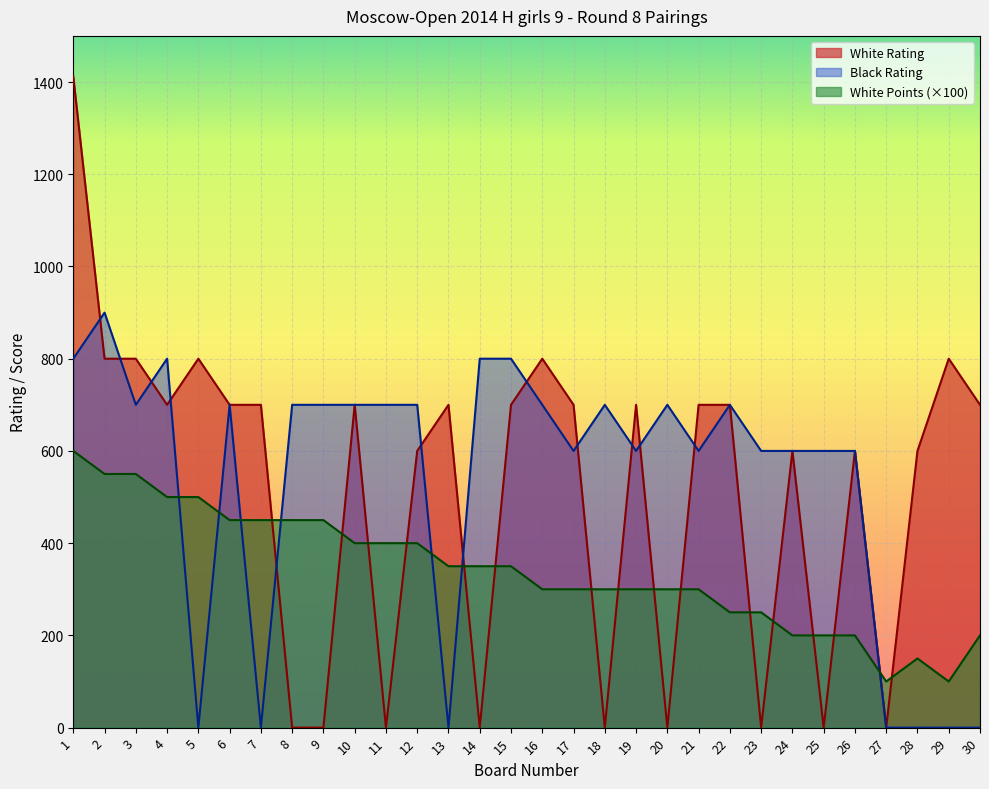

Where is White Rating nearest to the value 706?

4